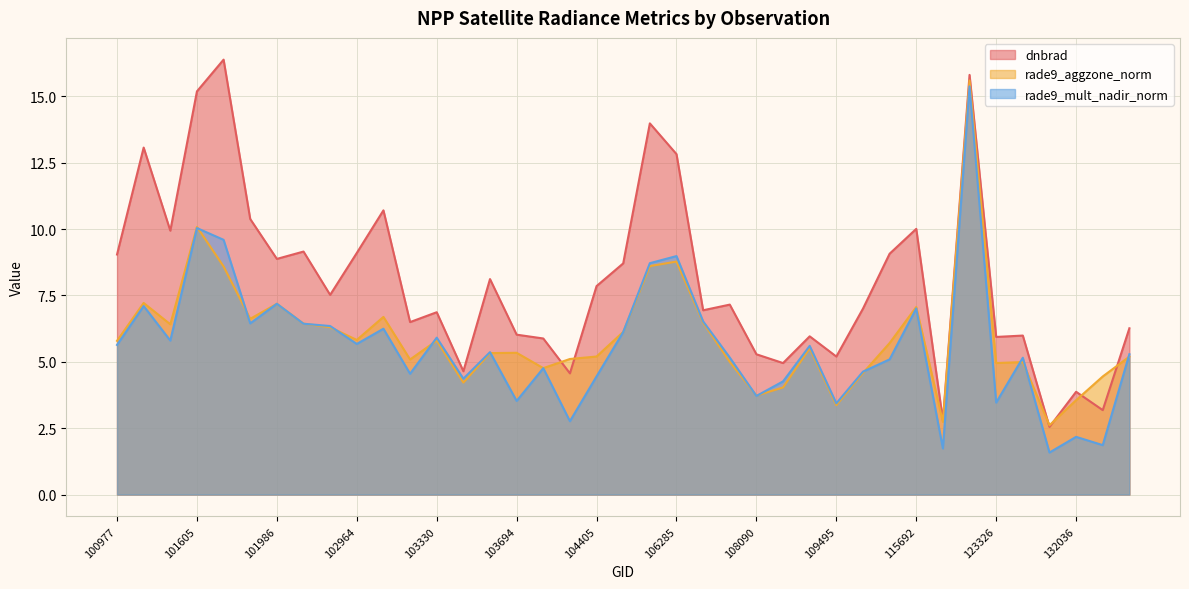

What is the maximum value for rade9_mult_nadir_norm?

15.4